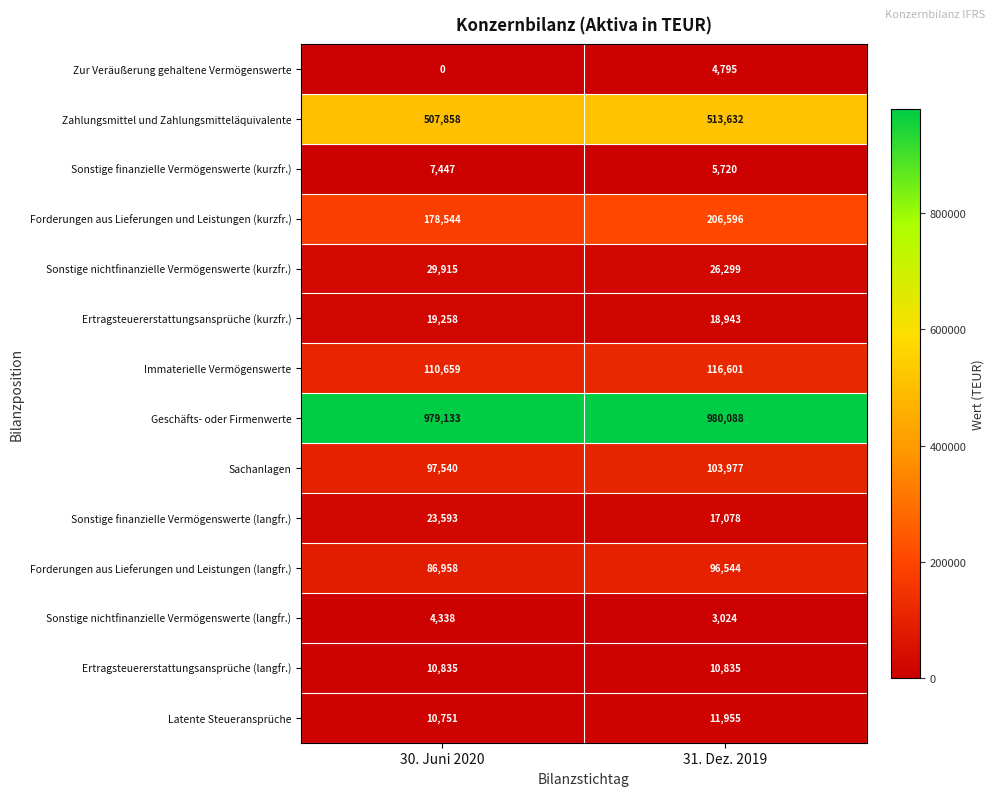

What is the difference between the maximum and minimum values in the Ertragsteuererstattungsansprüche (kurzfr.) series?

315